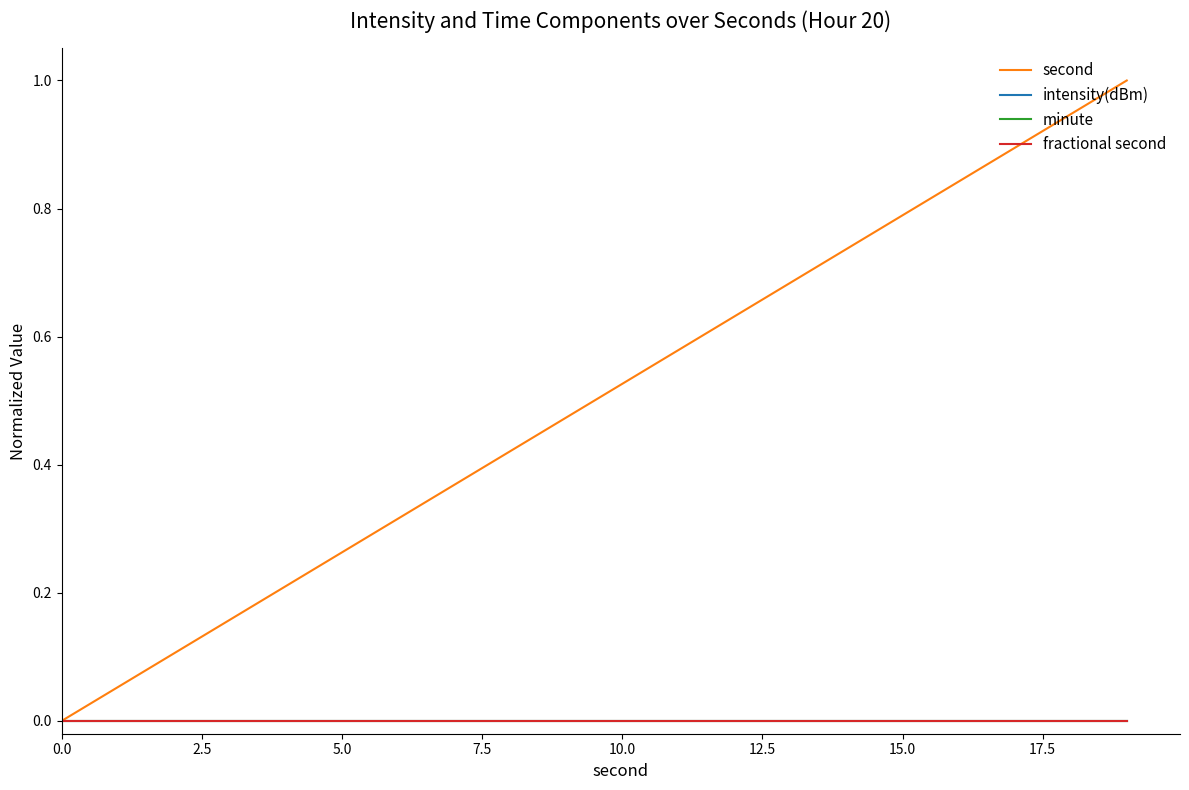

Which series has the largest range (max minus min)?

second